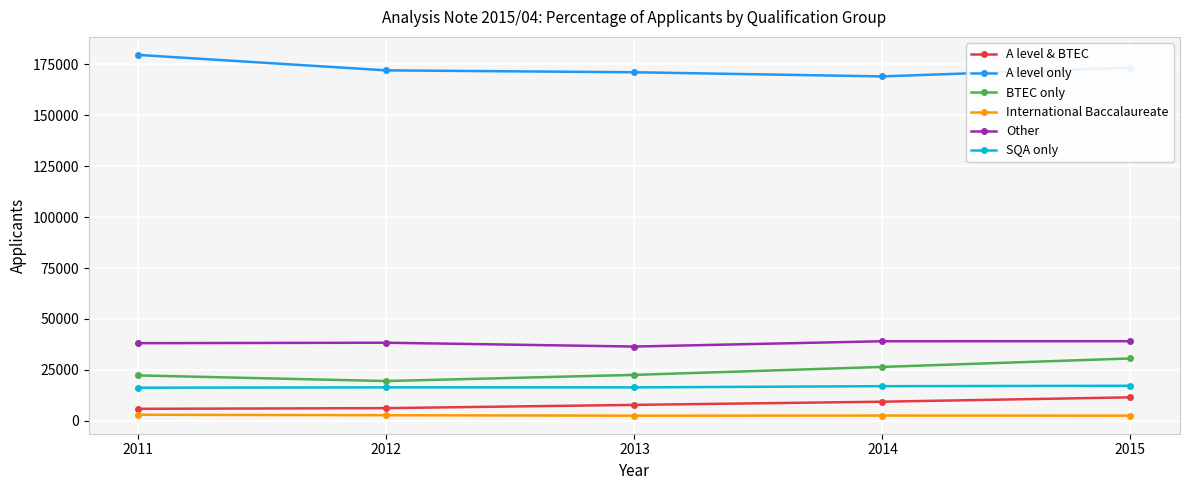

What is the spread (max minus min) of values at 2012?

169330